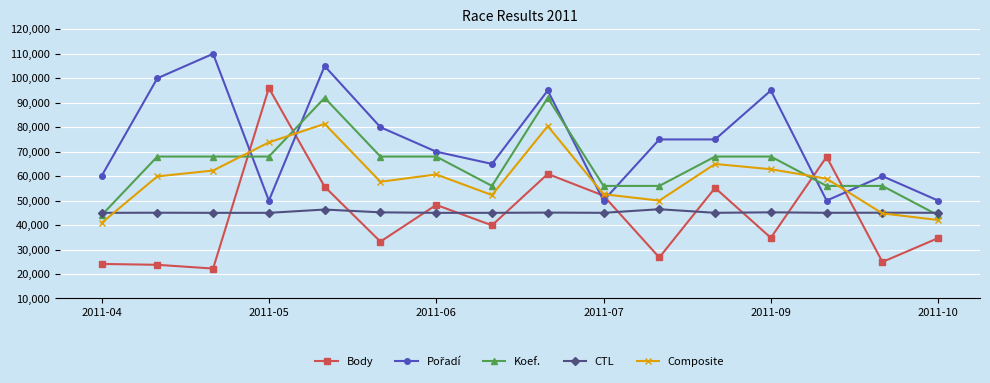

What is the minimum value for CTL?

45000.5